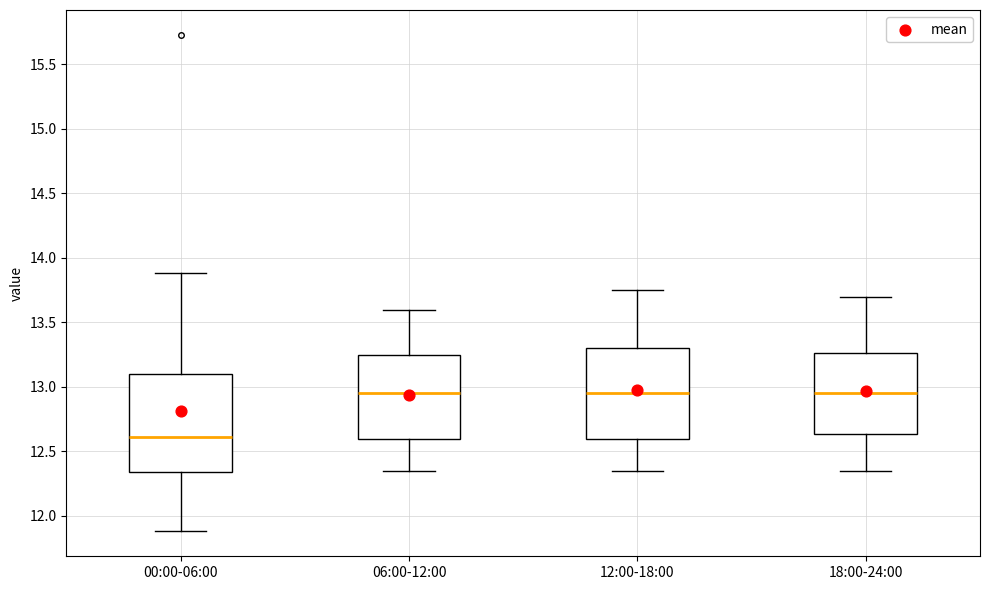

Which box is the tallest, from its lower edge to its upper edge?

00:00-06:00